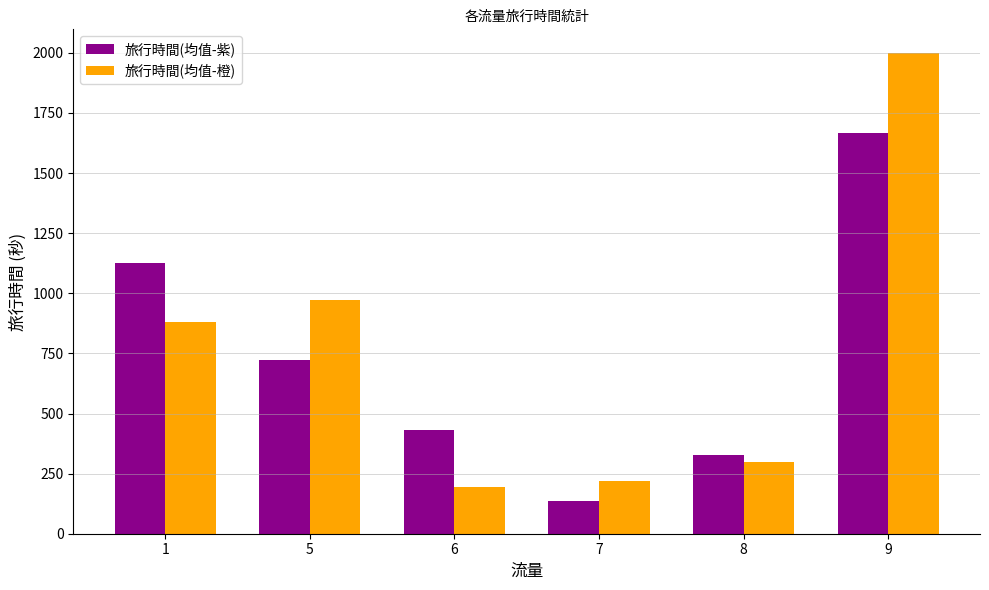

How many groups of bars are there?

6